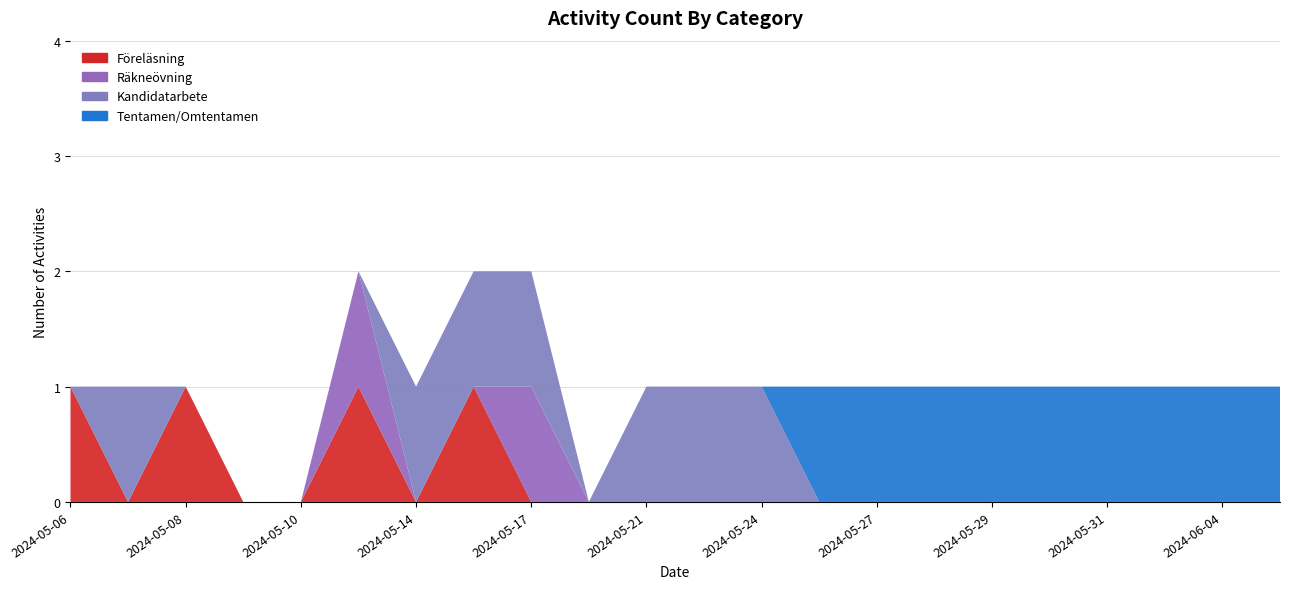

Reading right to left, extract all data points from this chart.

Föreläsning: 0	0	0	0	0	0	0	0	0	0	0	0	0	0	1	0	1	0	0	1	0	1
Räkneövning: 0	0	0	0	0	0	0	0	0	0	0	0	0	1	0	0	1	0	0	0	0	0
Kandidatarbete: 0	0	0	0	0	0	0	0	0	1	1	1	0	1	1	1	0	0	0	0	1	0
Tentamen/Omtentamen: 1	1	1	1	1	1	1	1	1	0	0	0	0	0	0	0	0	0	0	0	0	0